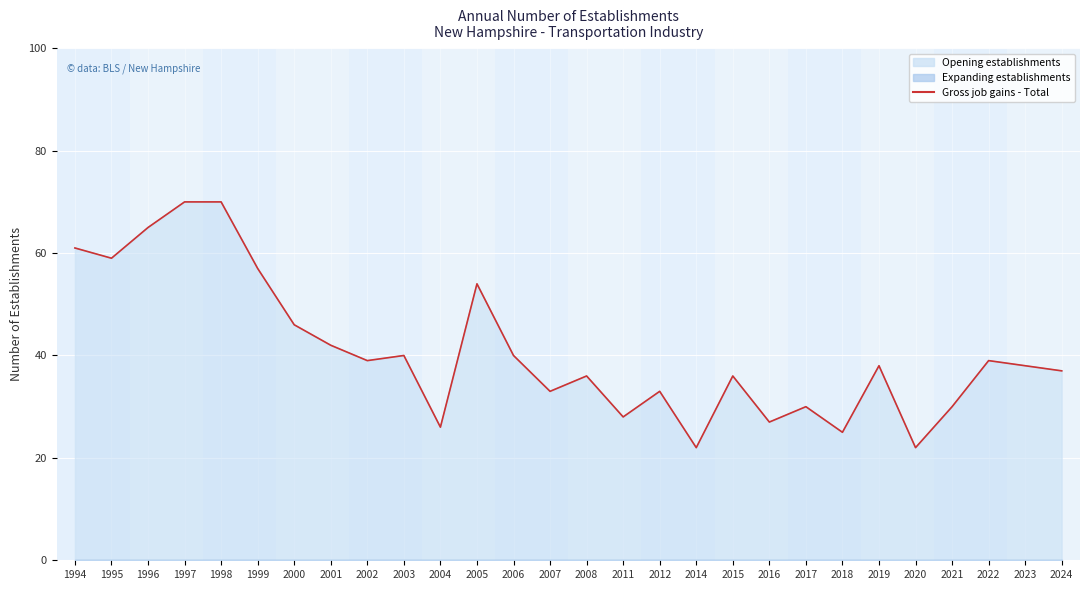

True or false: there are more than 1 points higher than both neighbors.

True